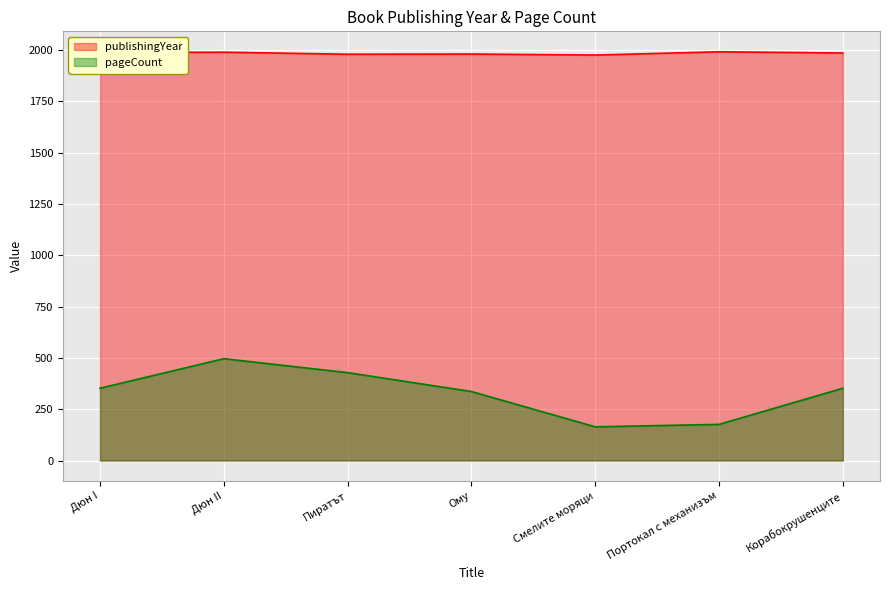

Which series changed the most between Дюн I and Пиратът?

pageCount